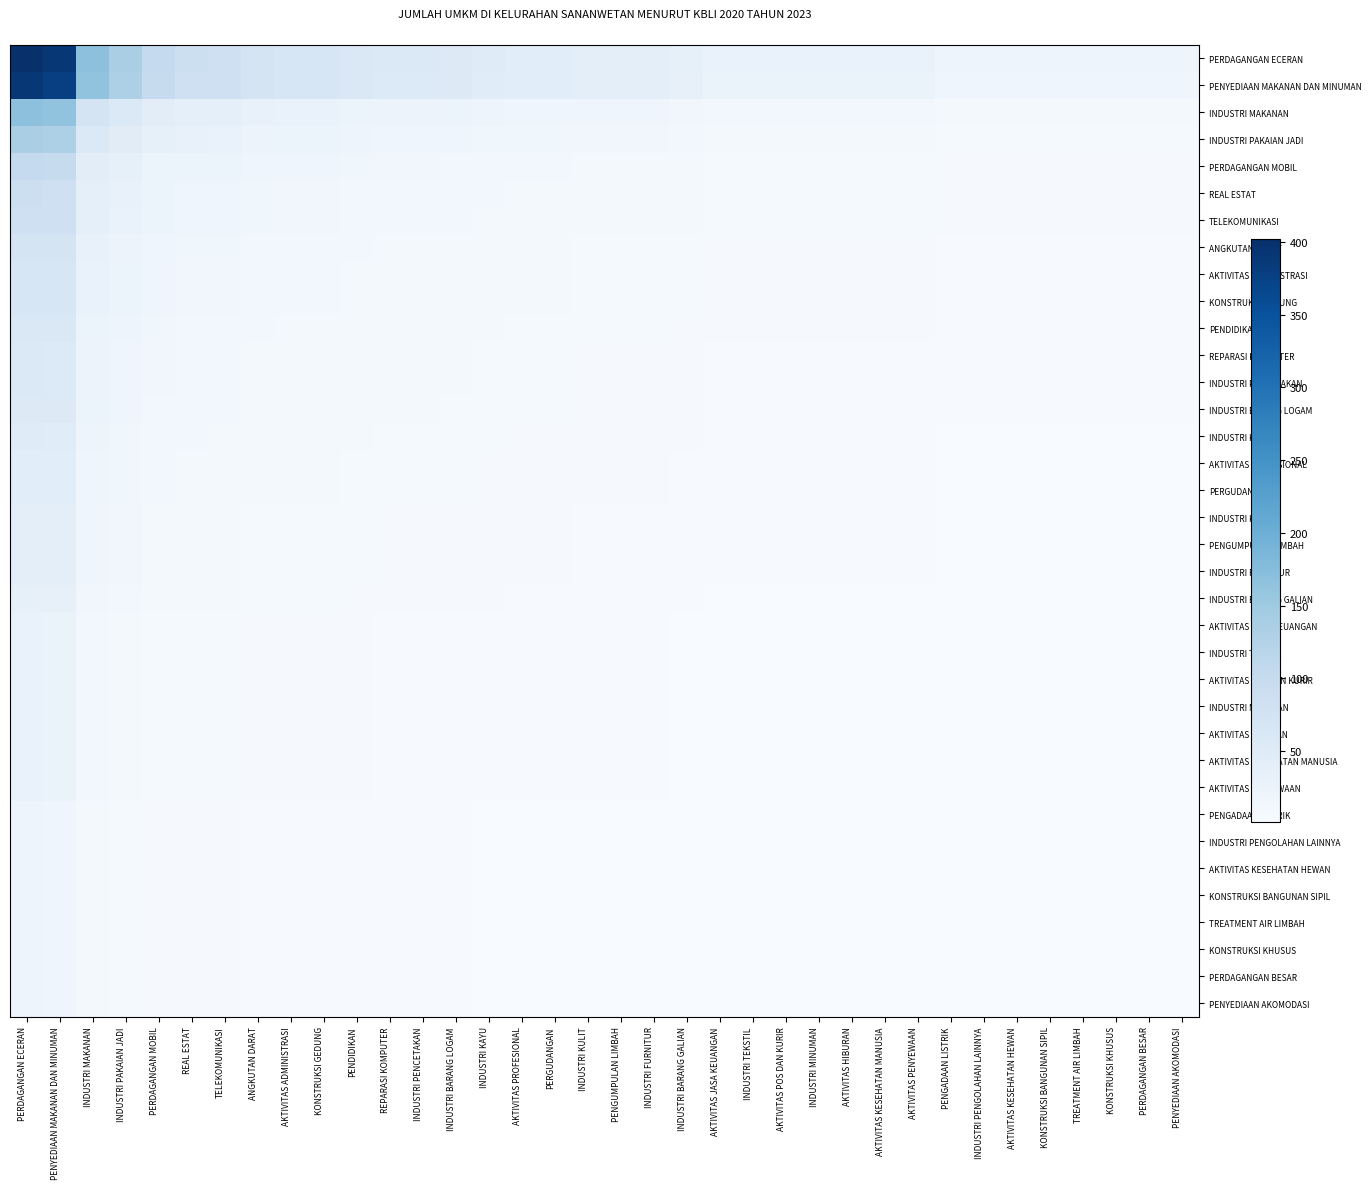

Is it true that AKTIVITAS PROFESIONAL equals 2.2 at INDUSTRI PENGOLAHAN LAINNYA?

True